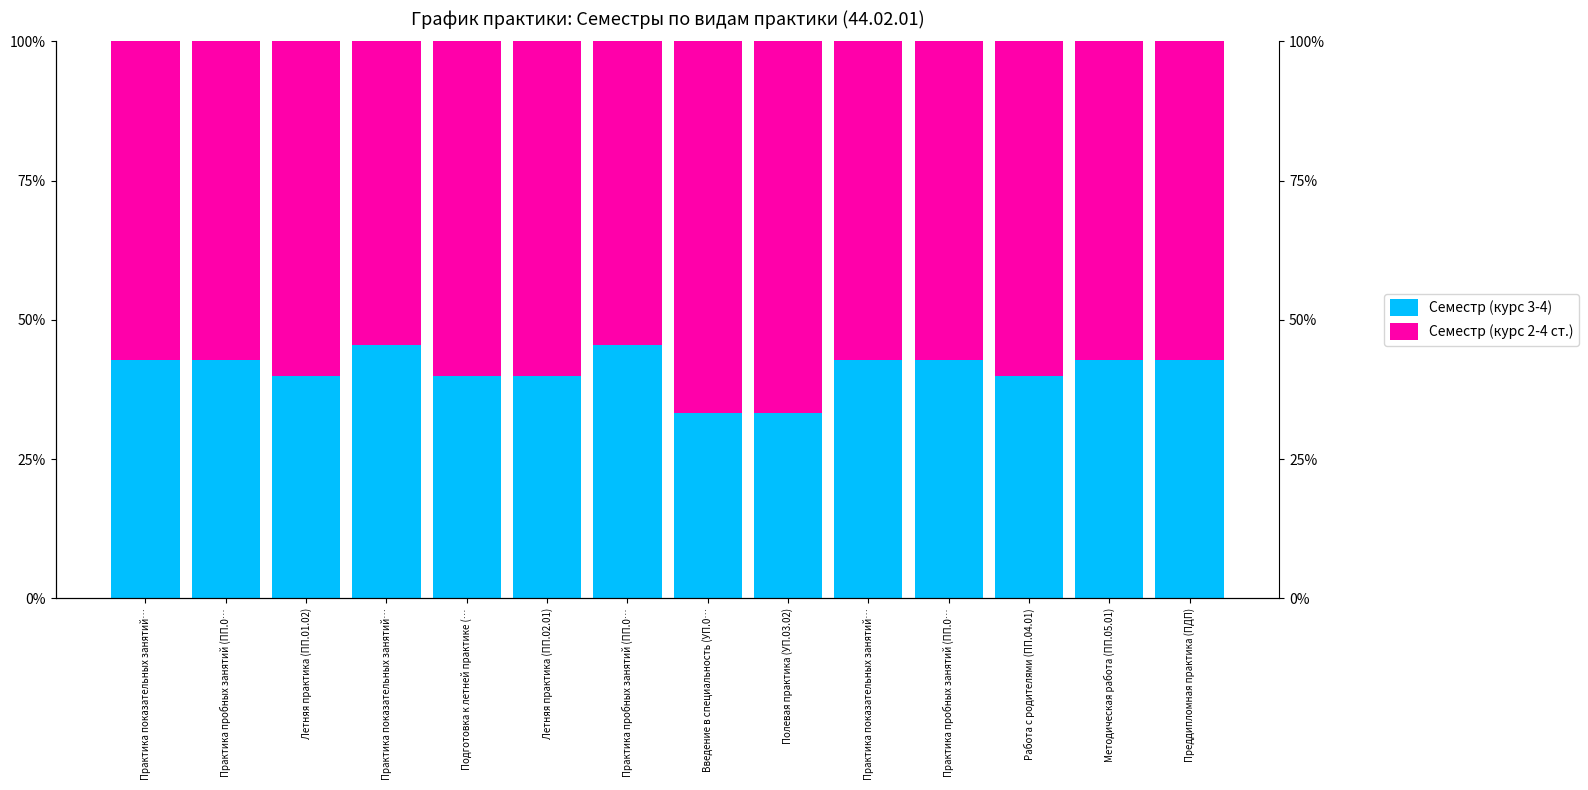

Rank the series by their average value, from lowest to highest.

Семестр (курс 3-4), Семестр (курс 2-4 ст.)